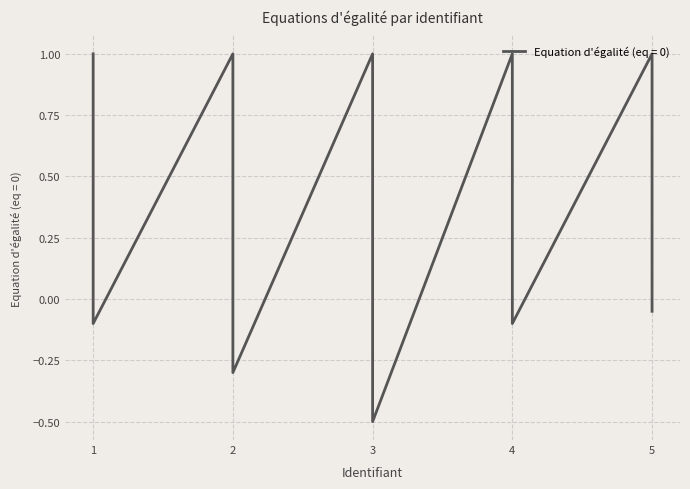

How many distinct data groups are displayed?

1